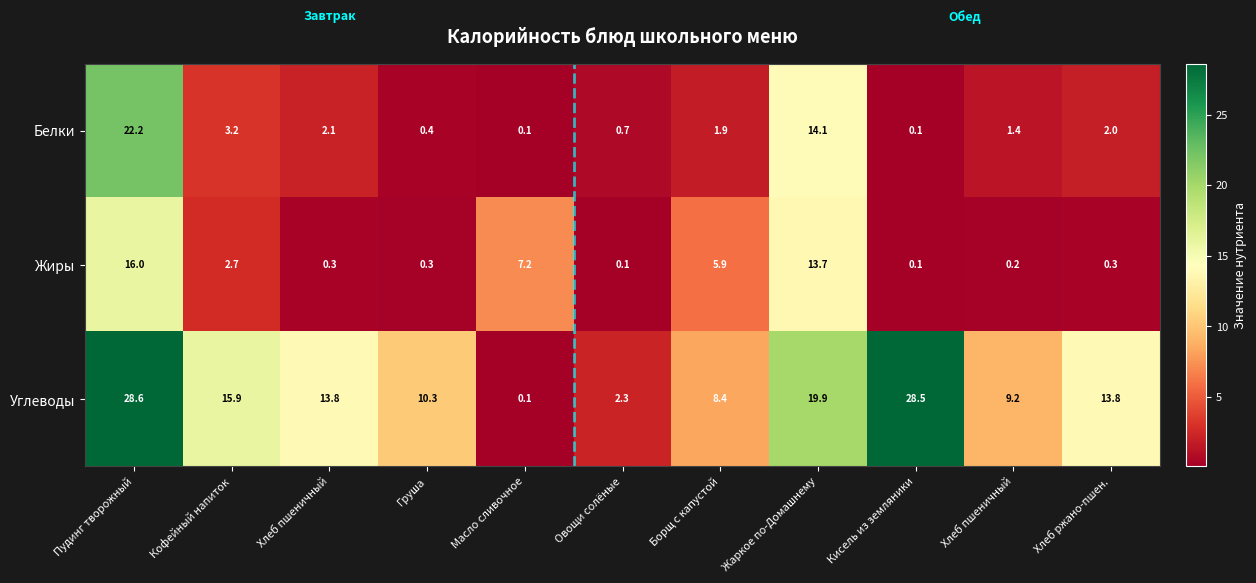

How many data points does each series have?

11